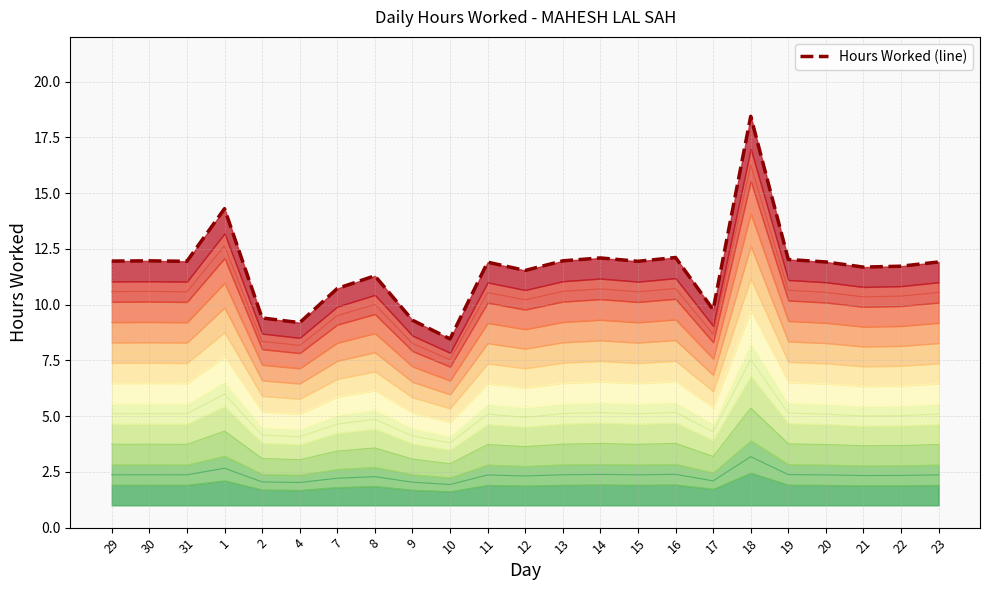

What is the difference between the maximum and minimum values?

10.0